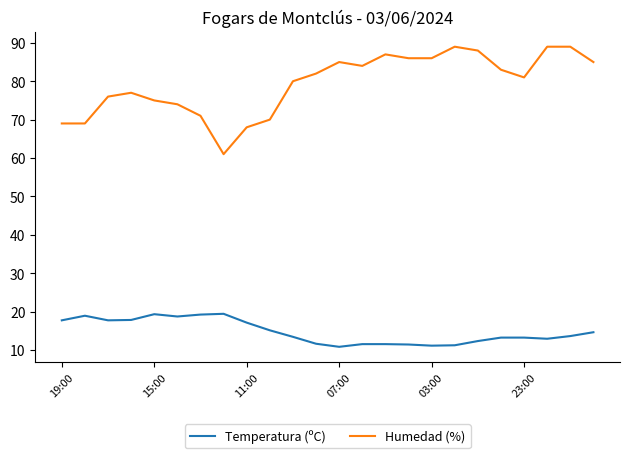

What is the difference between the maximum and minimum values in the Temperatura (ºC) series?

8.6